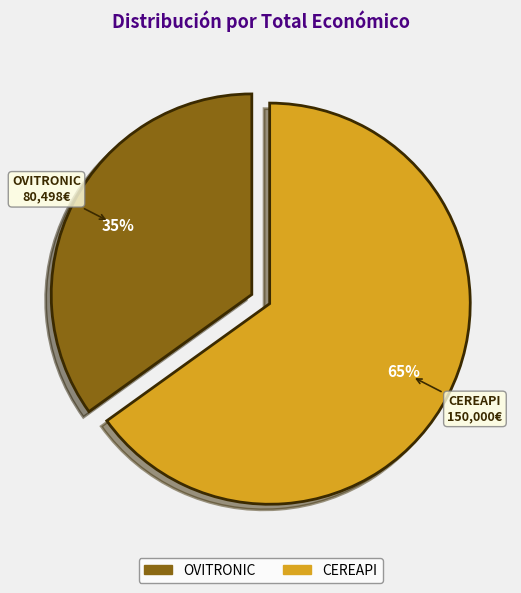

Count the number of slices in the pie.

2